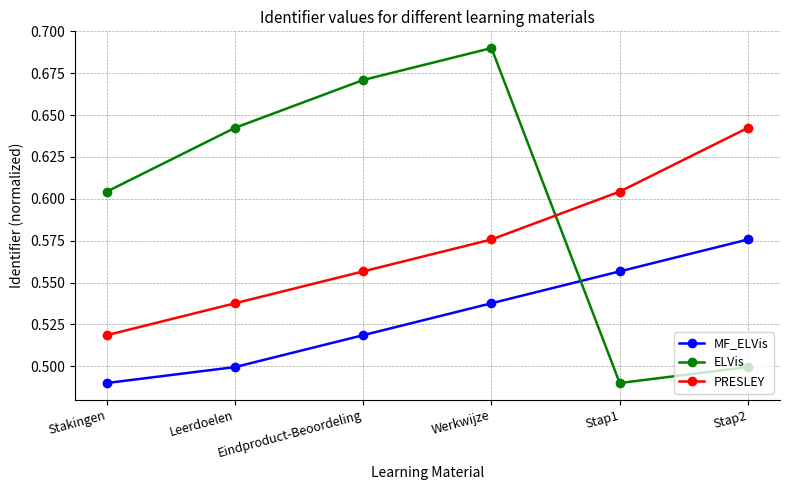

What is the label of the 2nd point from the left?

Leerdoelen